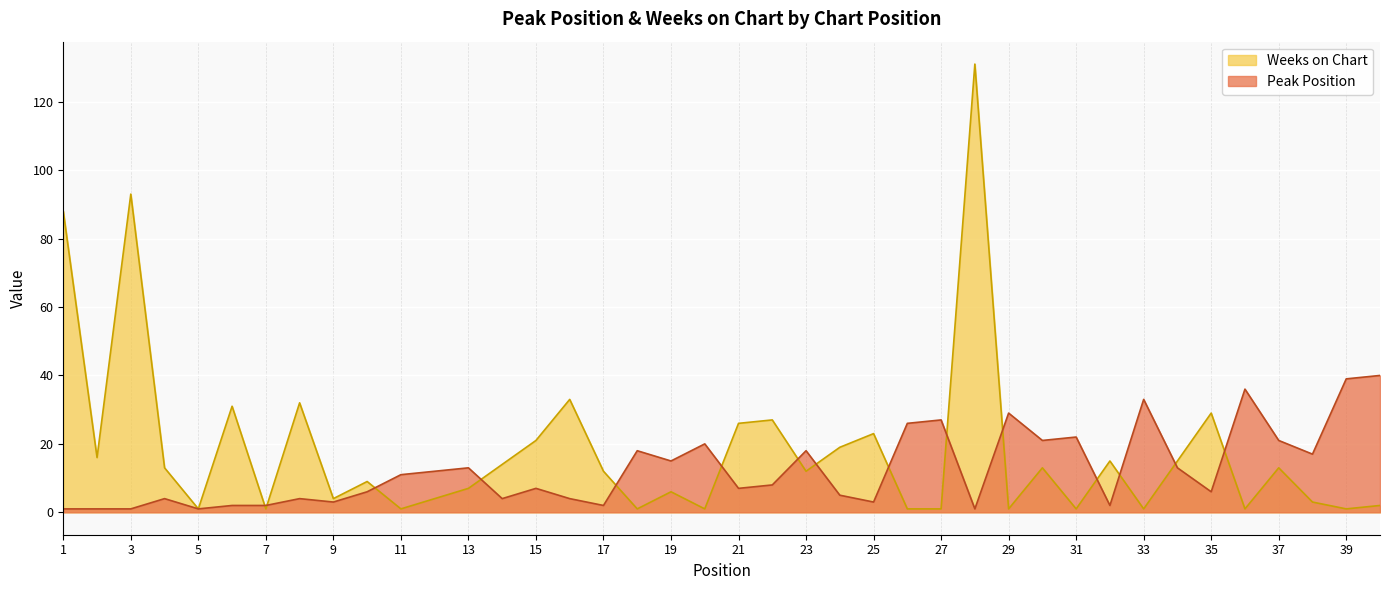

Is it true that Peak Position equals 22 at 13?

False